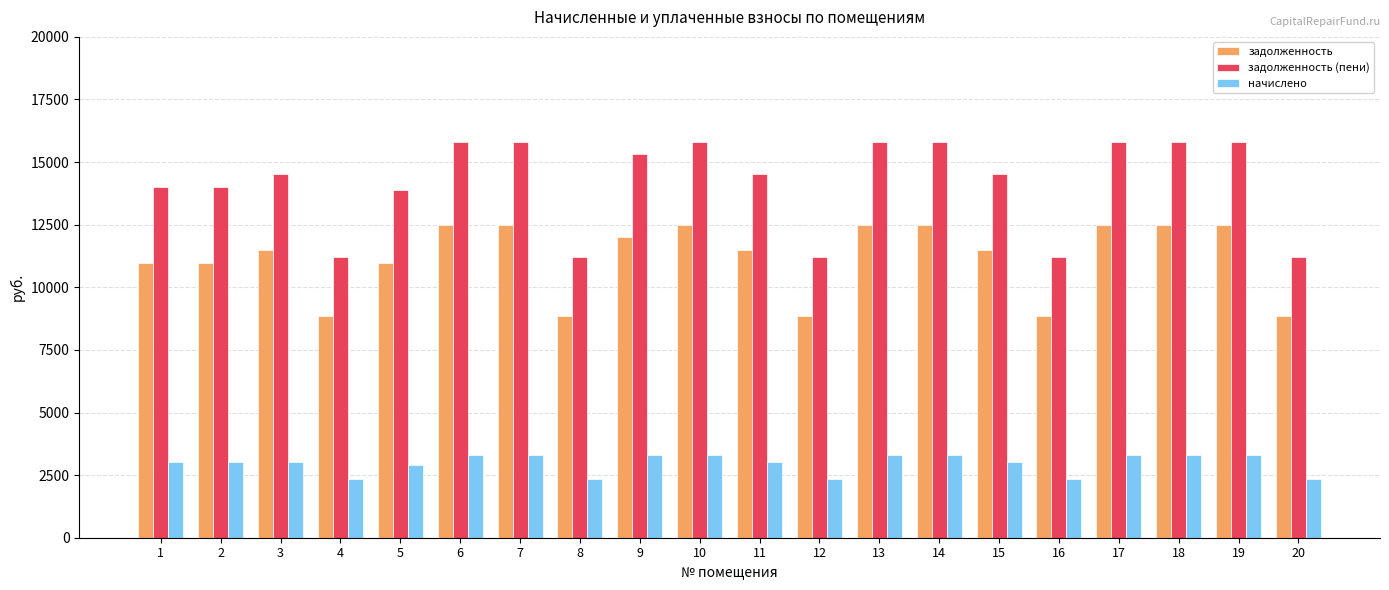

What is the difference between the maximum and minimum values in the задолженность (пени) series?

4612.7